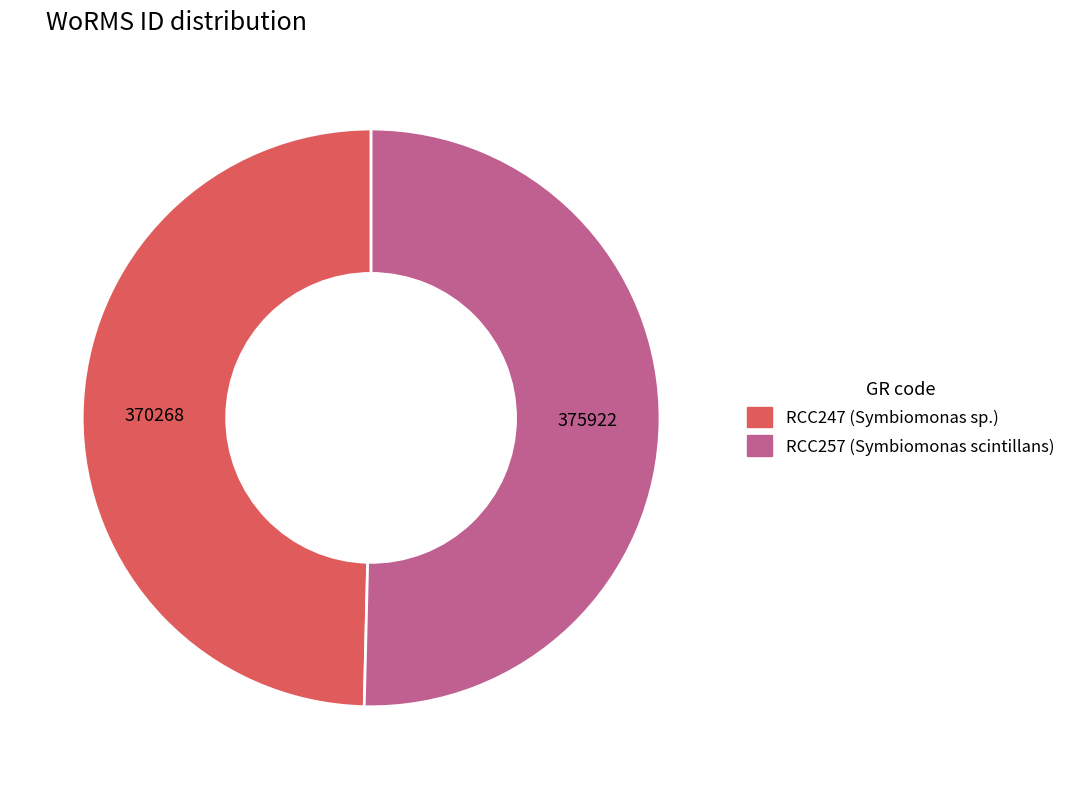

Rank the categories by value from highest to lowest.

RCC257, RCC247